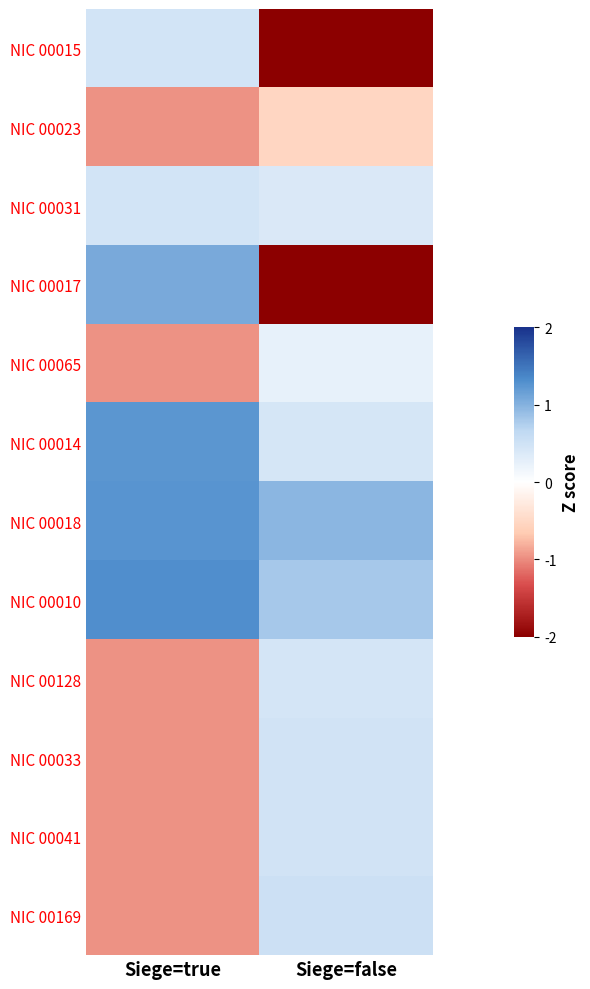

Which has a higher value, Siege=false or Siege=true?

Siege=true